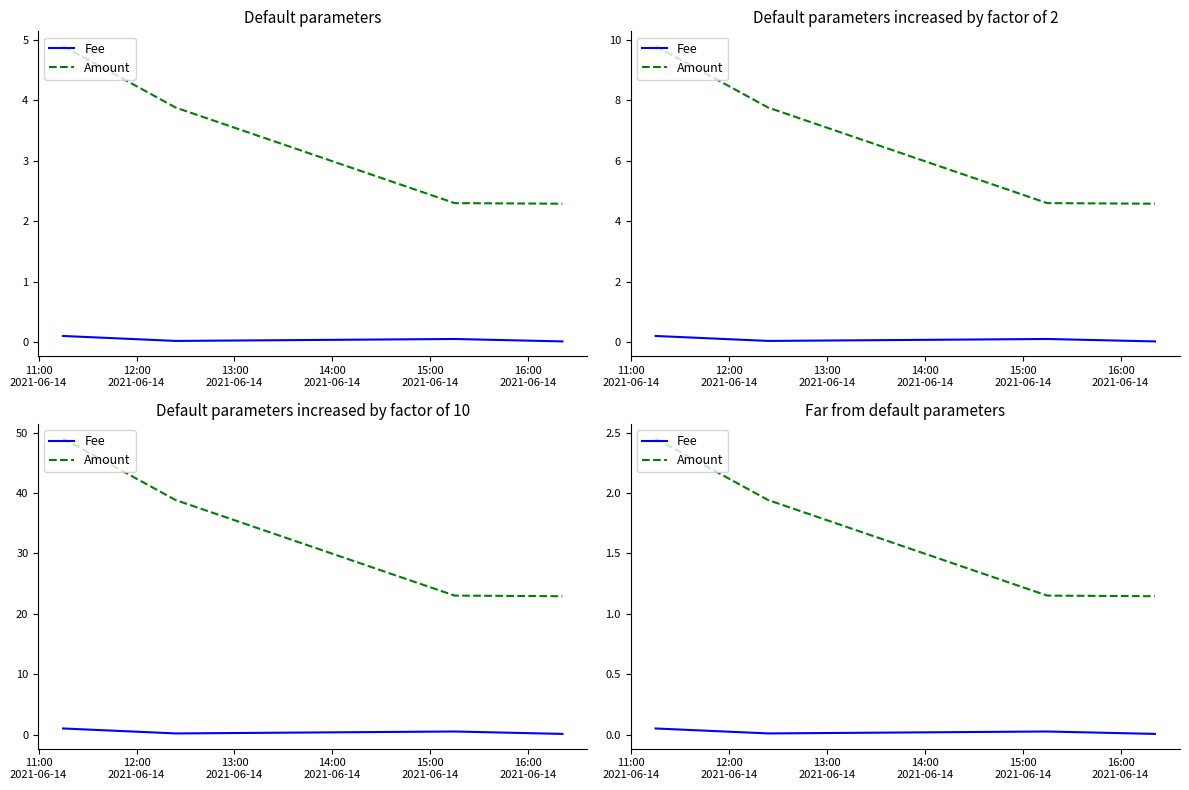

True or false: Fee and Amount intersect in this chart.

False